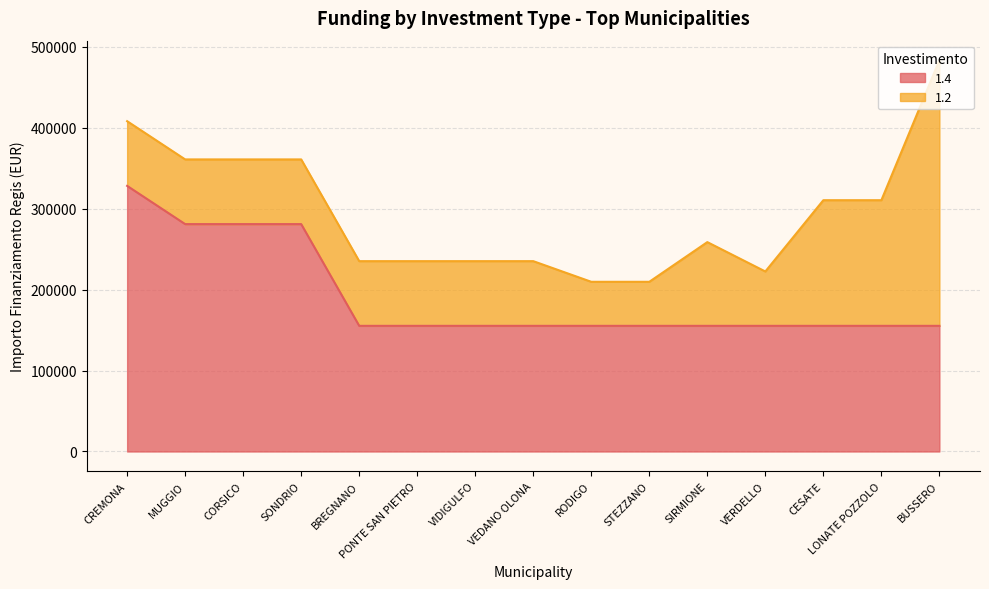

Reading right to left, what are all the values shown in this chart?

155234	155234	155234	155234	155234	155234	155234	155234	155234	155234	155234	280932	280932	280932	328160